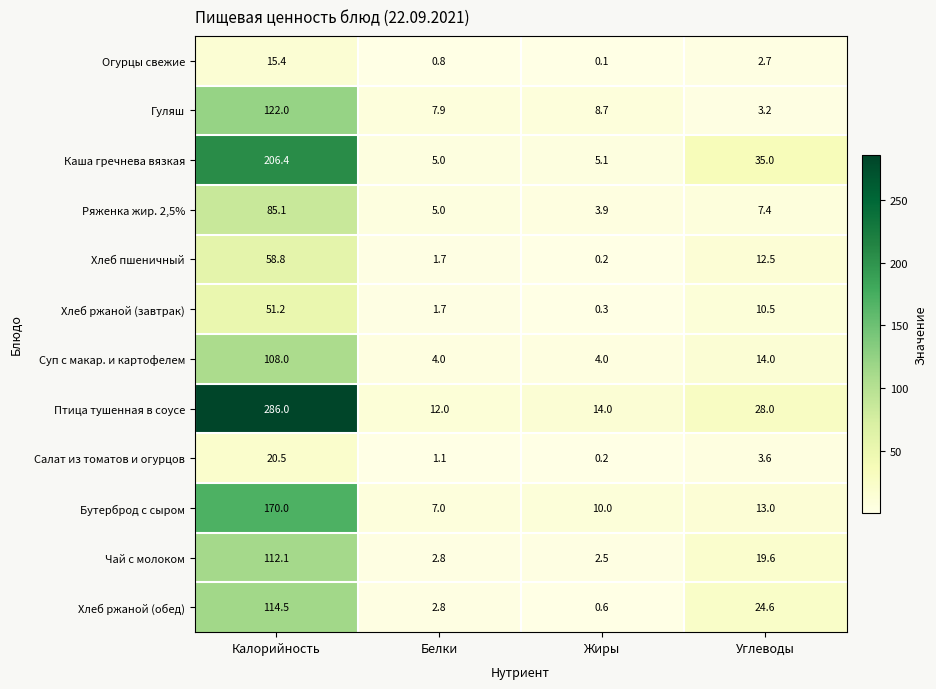

Which label corresponds to the smallest value in the chart?

Жиры